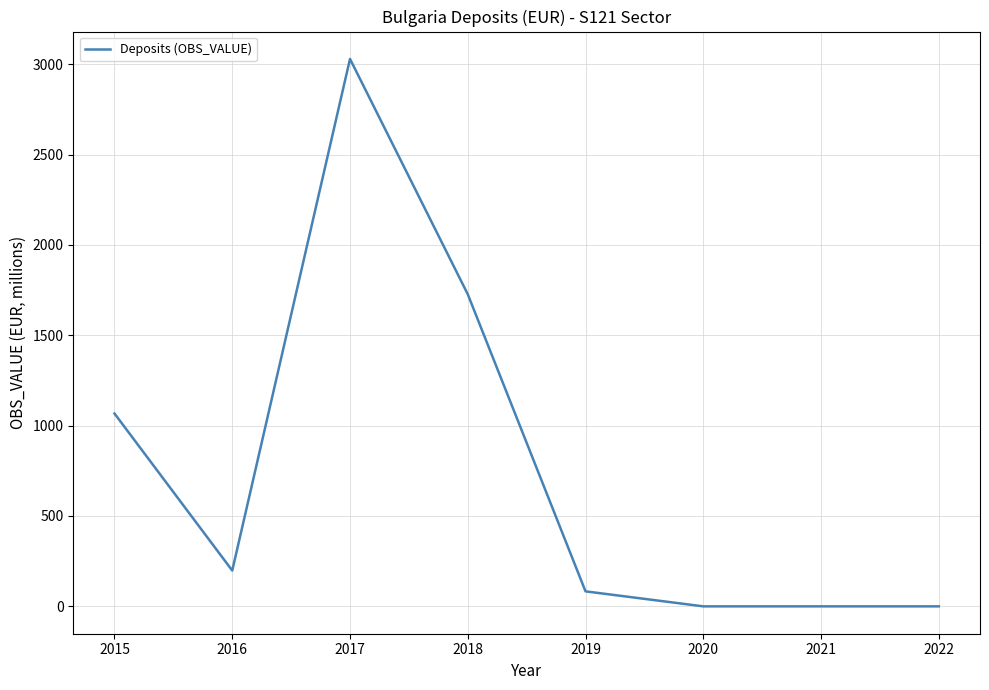

At which category does the data reach its first local peak?

2017